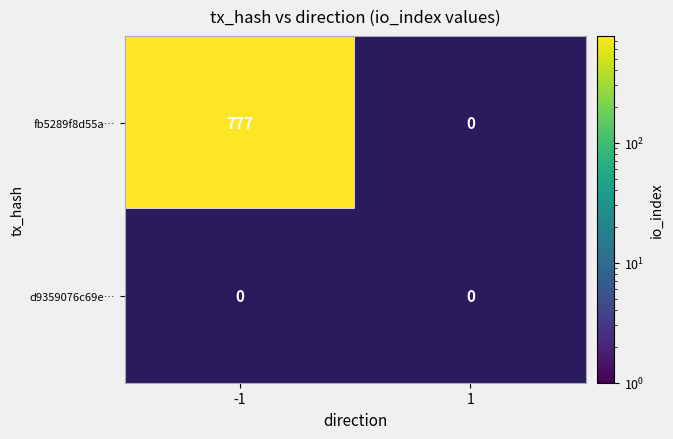

How many distinct data groups are displayed?

2